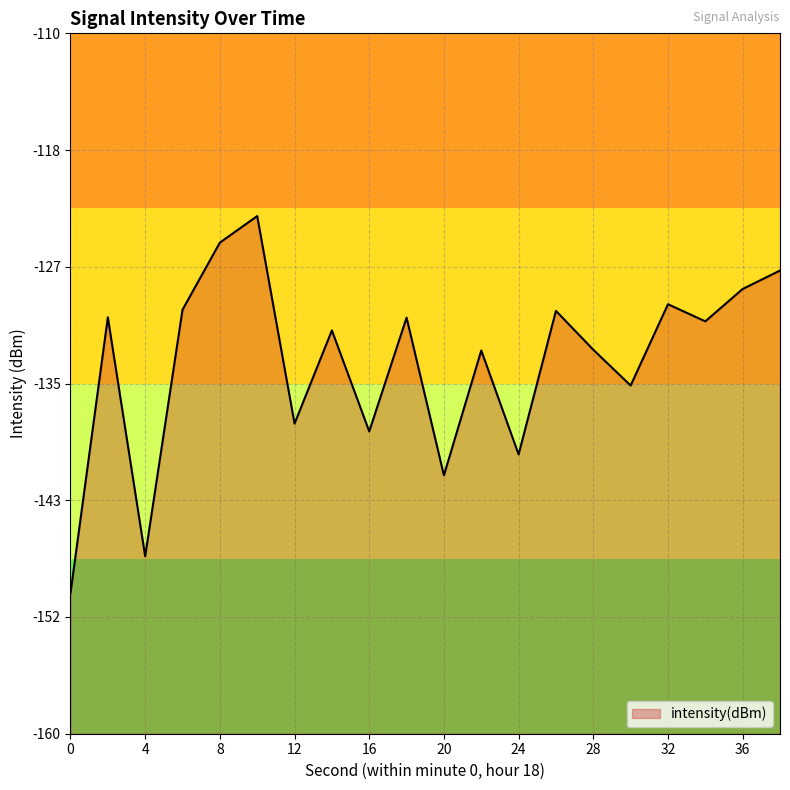

How many distinct data groups are displayed?

1